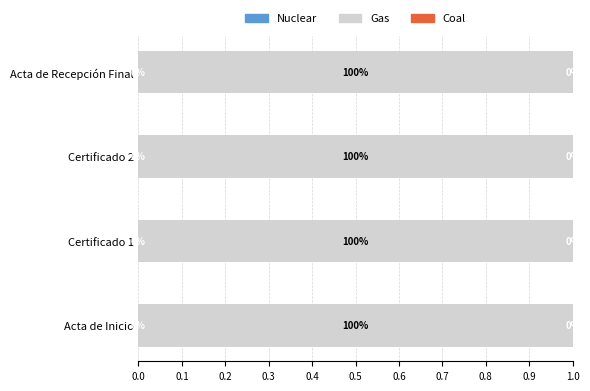

How many distinct data groups are displayed?

3